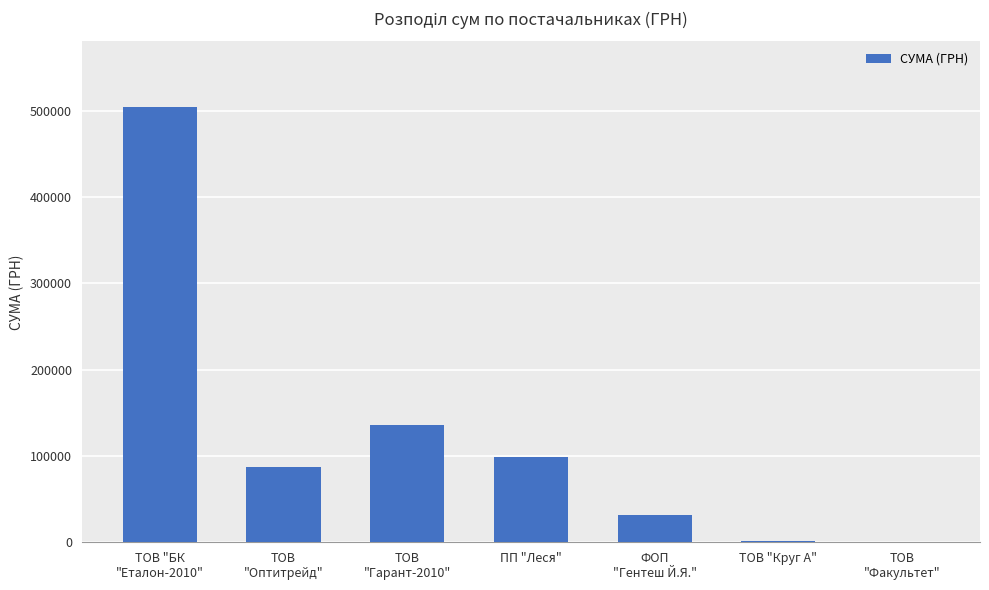

What is the maximum value shown in the chart?

504670.2